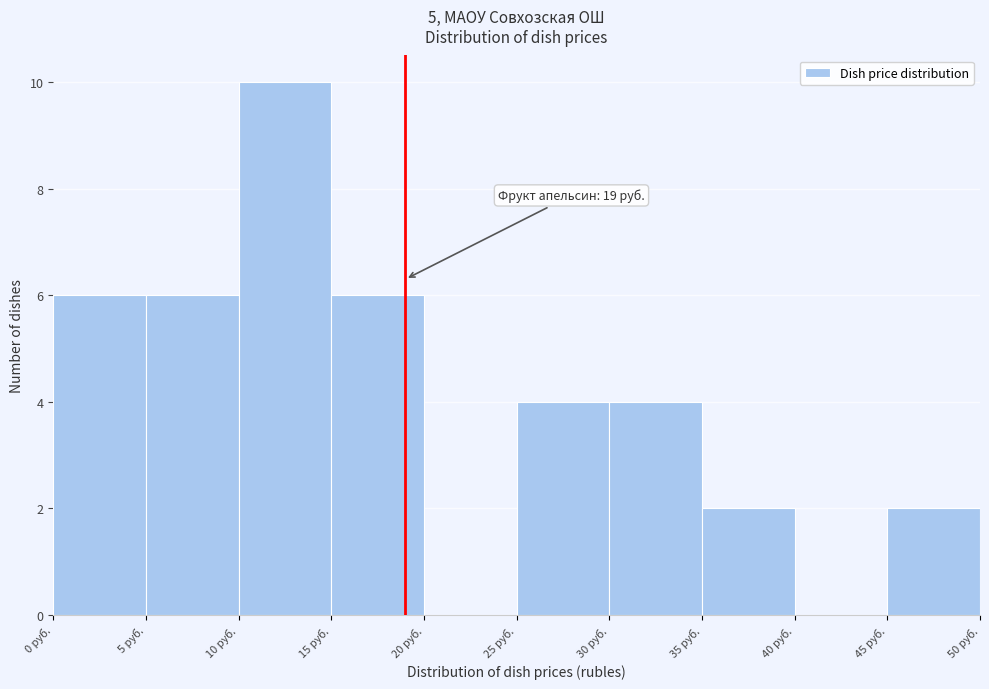

Over which range of the x-axis is the bar tallest?

10 to 15